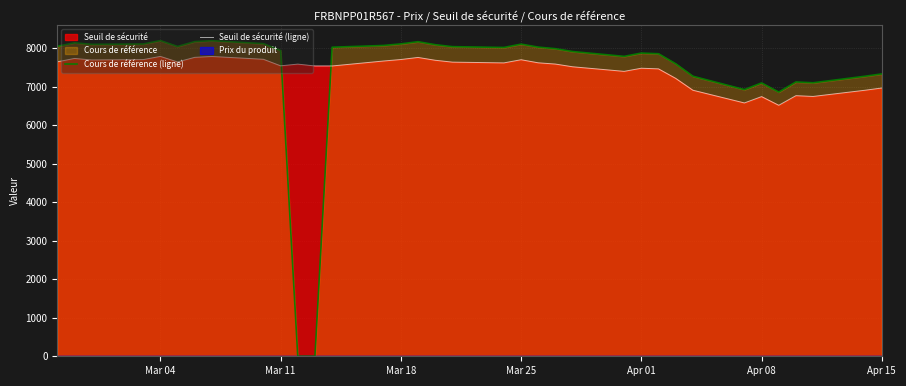

At how many categories does at least one series exceed 3370?

35